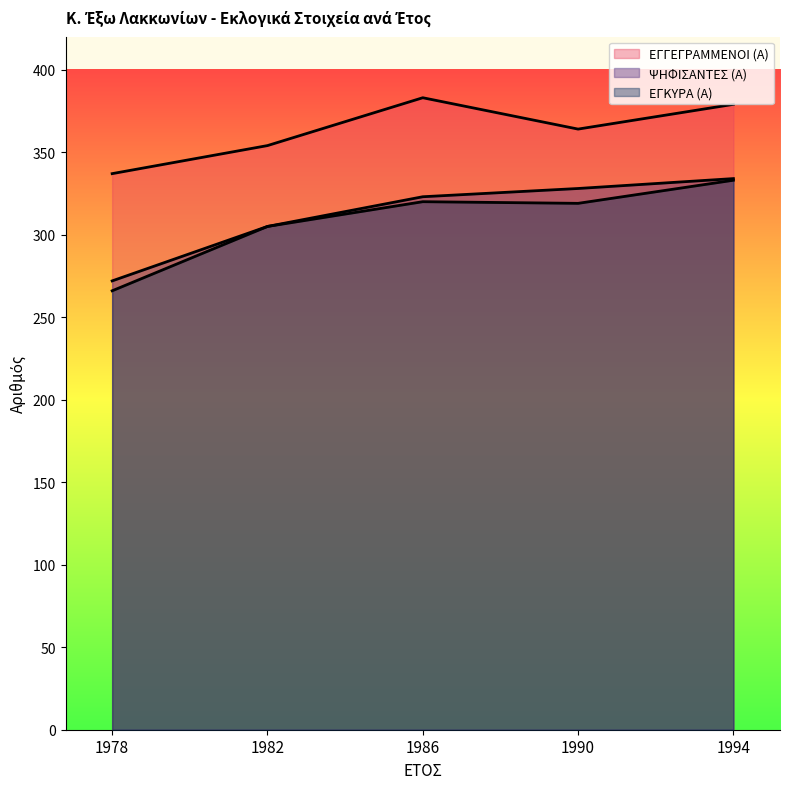

What is the spread (max minus min) of values at 1994?

46